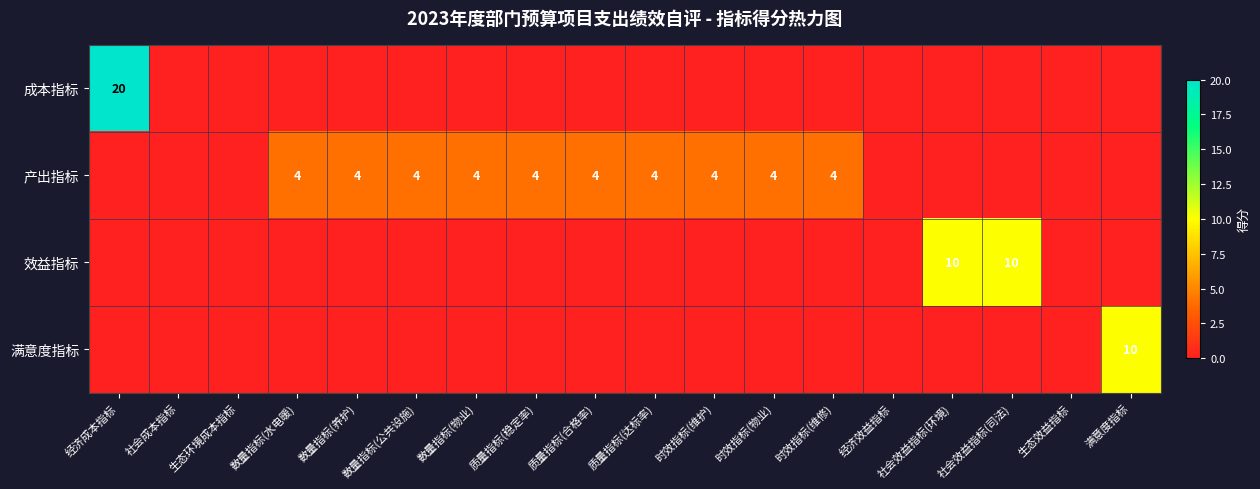

How many 满意度指标 values are between 0 and 1?

17